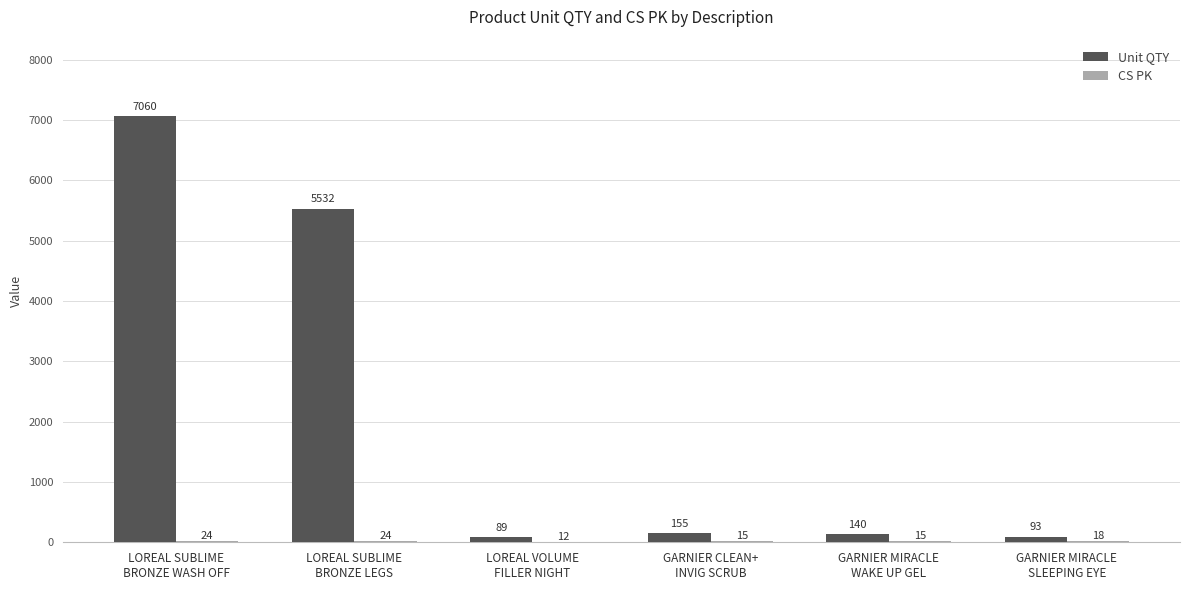

What is the sum of all Unit QTY values?

13069